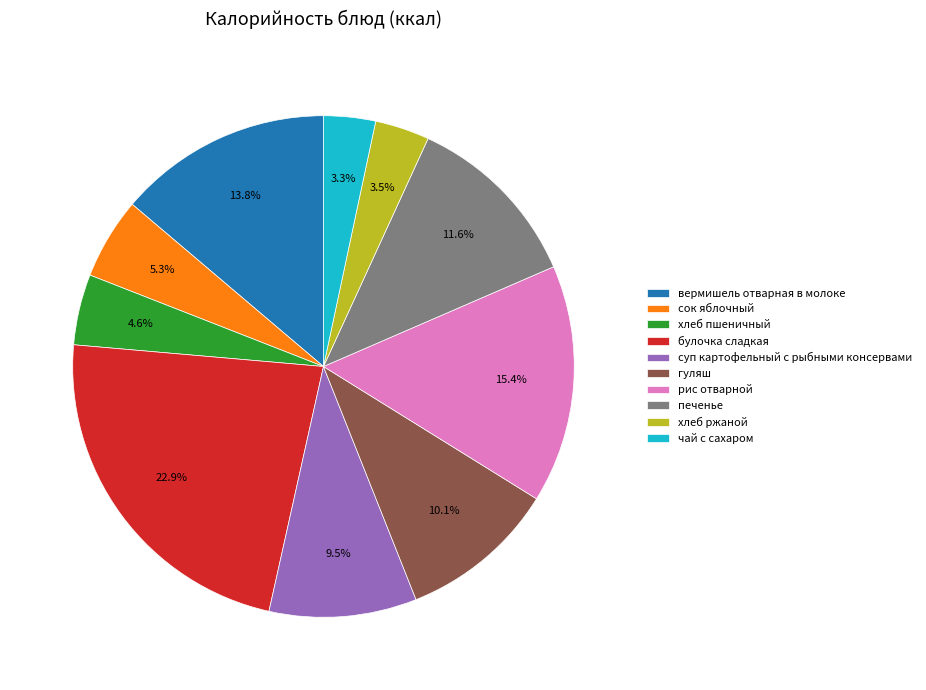

What percentage do сок яблочный and печенье together represent?

16.9%